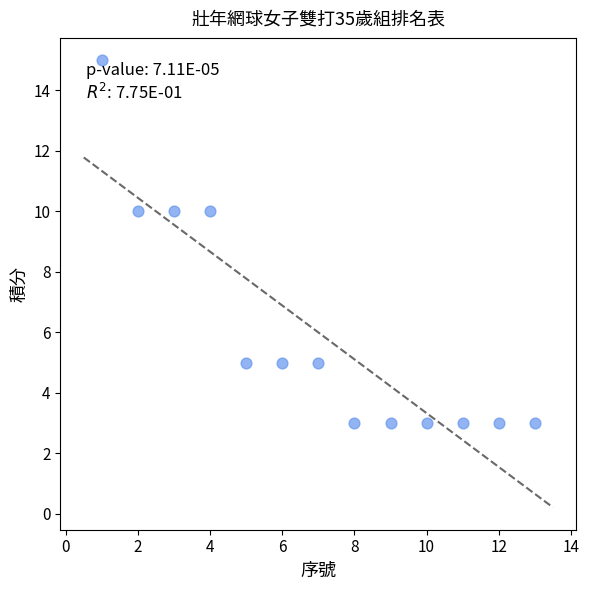

What is the range of Y values (max minus min)?

12